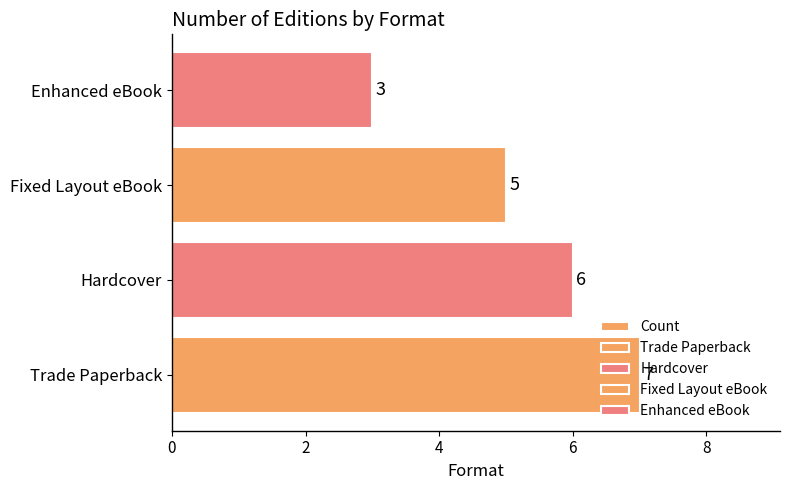

What is the difference between the maximum and second lowest values?

2